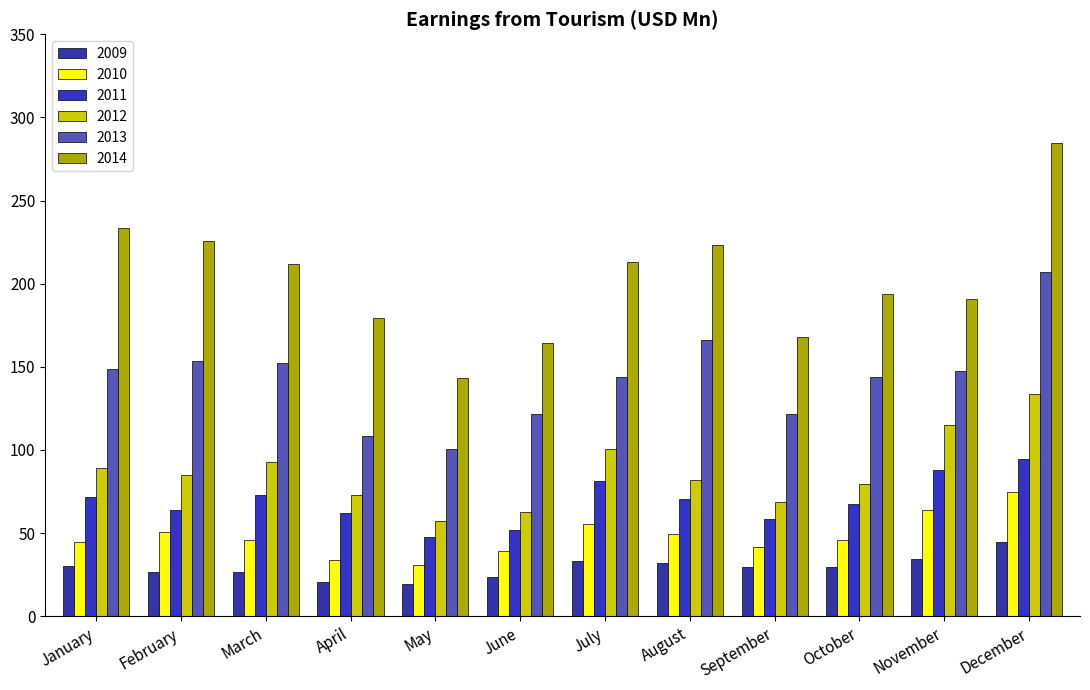

At which label does 2013 reach its peak?

December